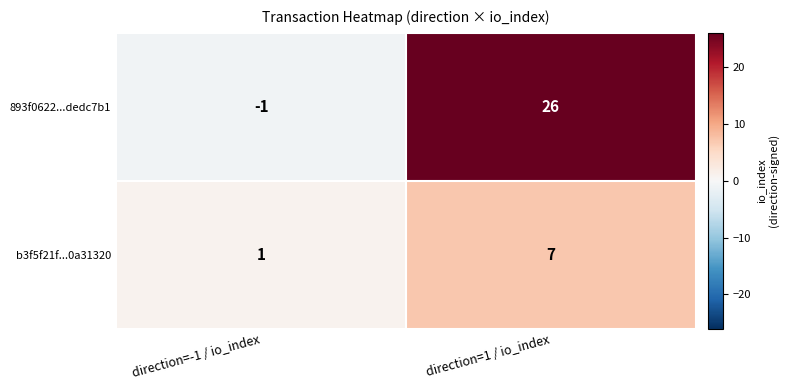

Which series has the widest spread of values?

893f0622...dedc7b1